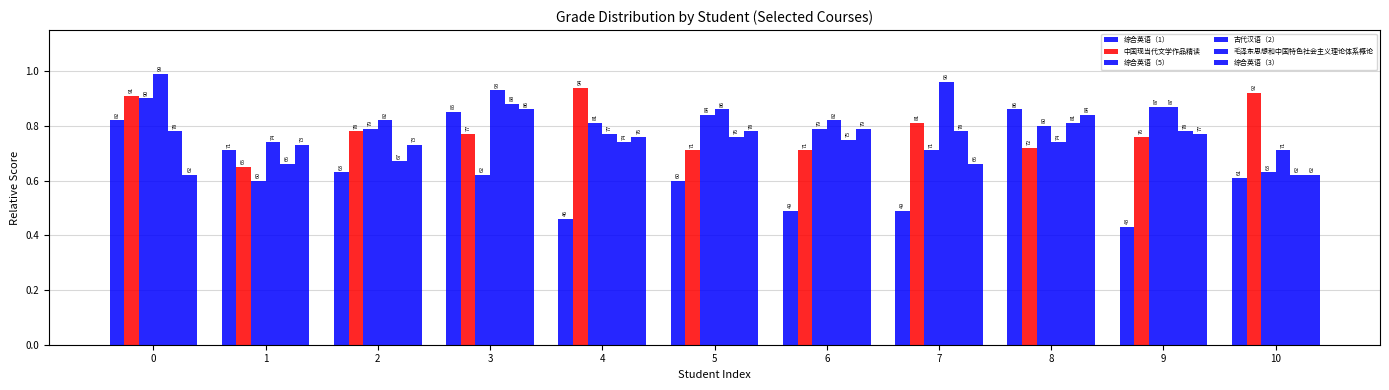

Rank the categories by 综合英语（1） value from highest to lowest.

8, 3, 0, 1, 2, 10, 5, 6, 7, 4, 9